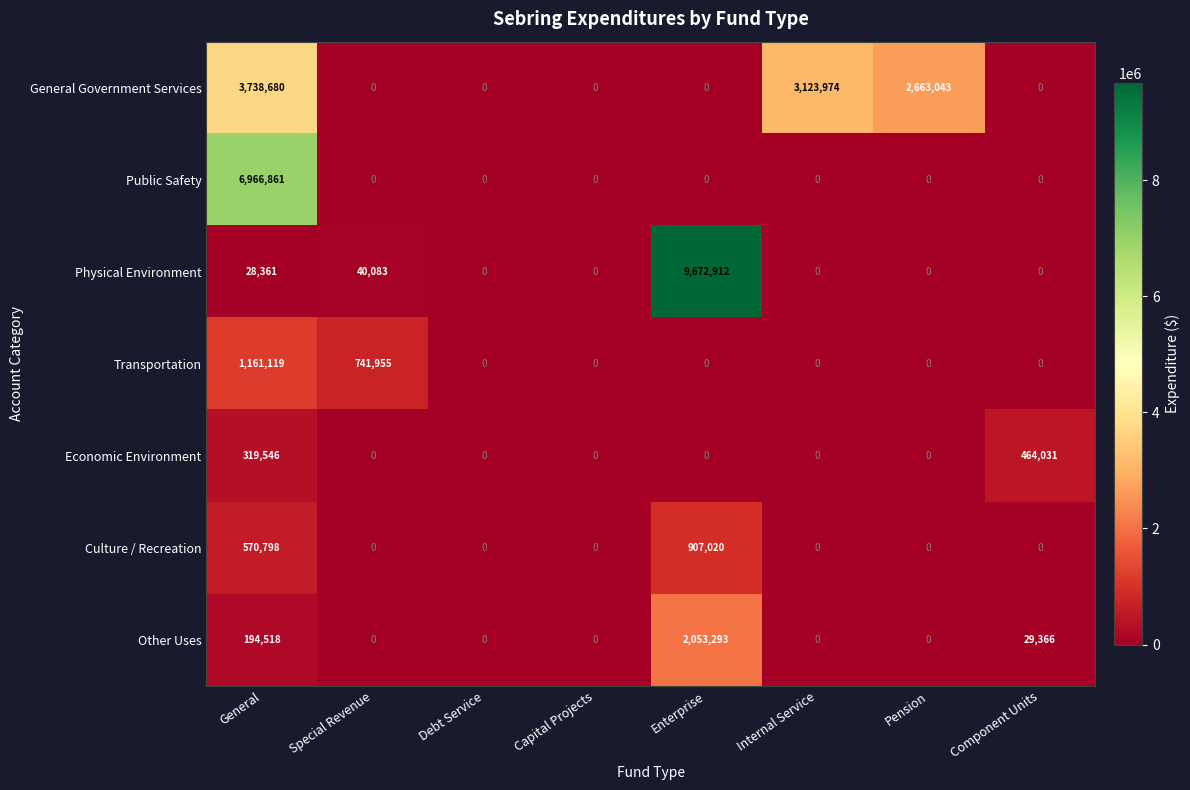

The Economic Environment series shows 319546 at General. True or false?

True